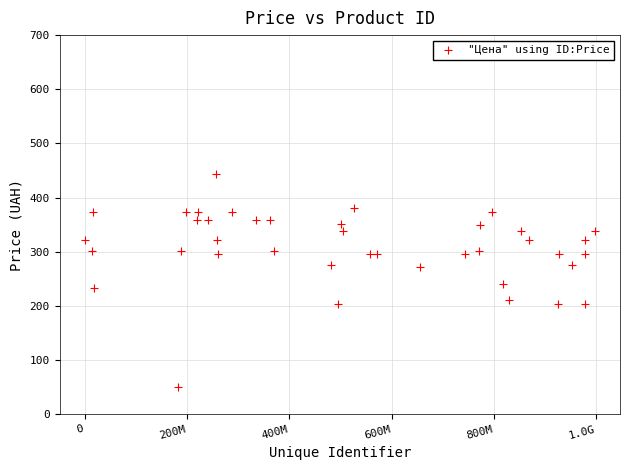

What is the range of Y values (max minus min)?

393